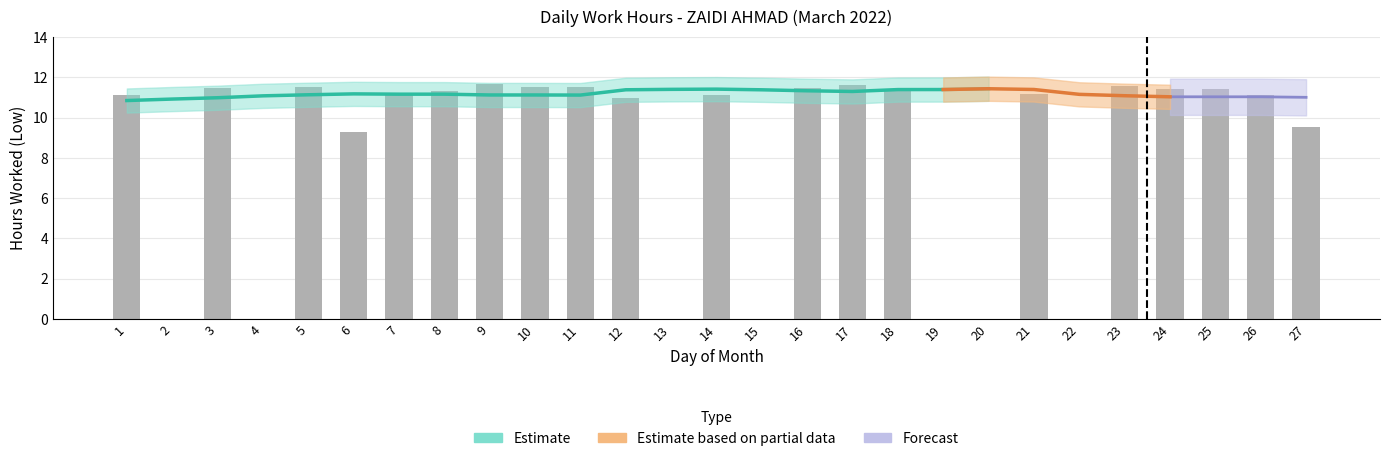

What is the sum of all values?

223.3